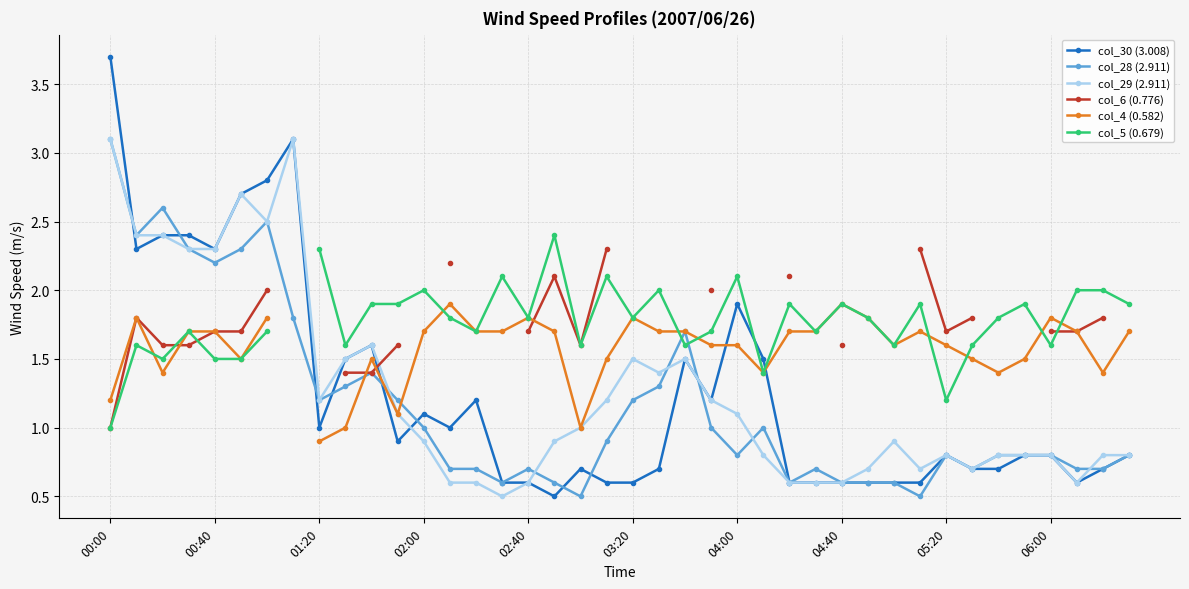

Which category has the lowest value in the col_28 (2.911) series?

18